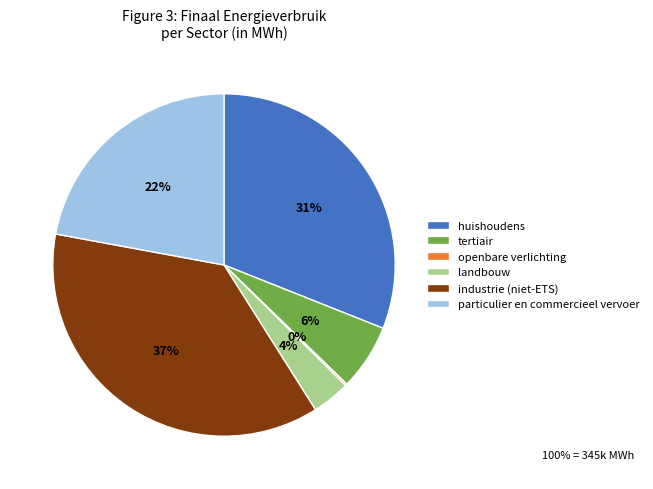

Which has a higher value, huishoudens or industrie (niet-ETS)?

industrie (niet-ETS)